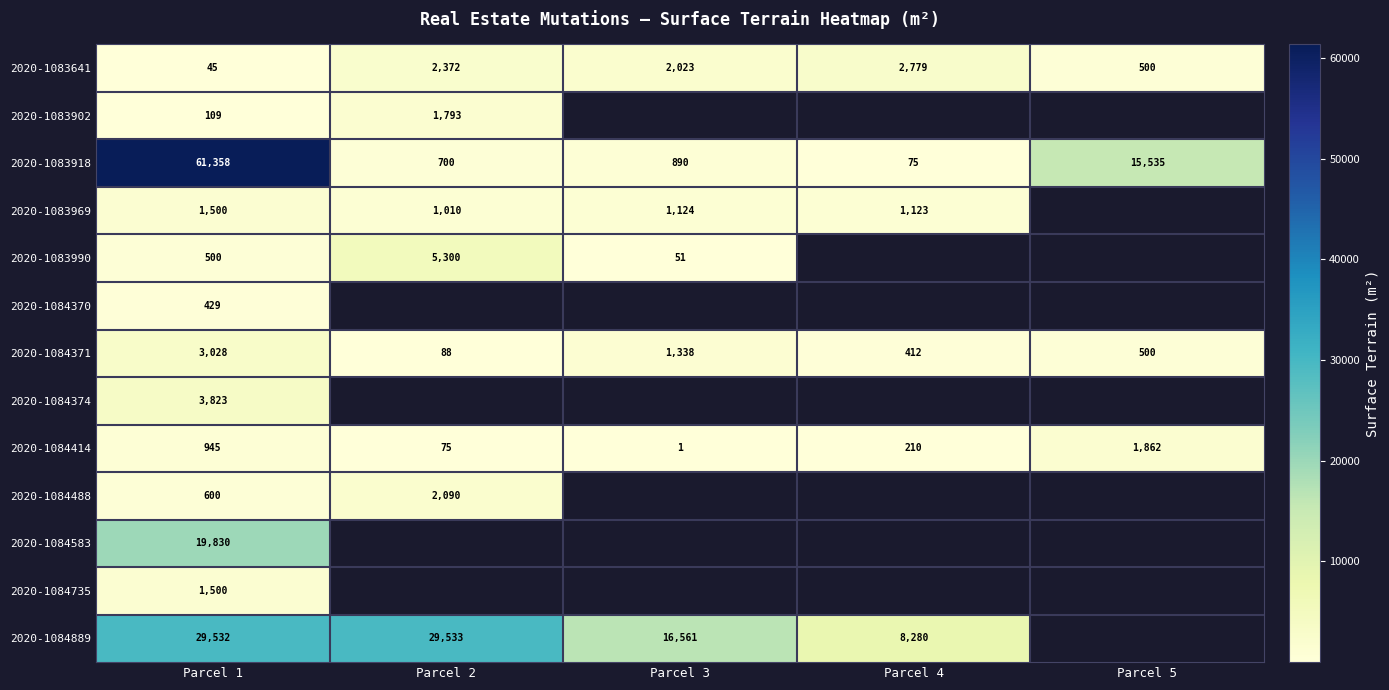

The 2020-1083902 series shows 2635 at Parcel 2. True or false?

False